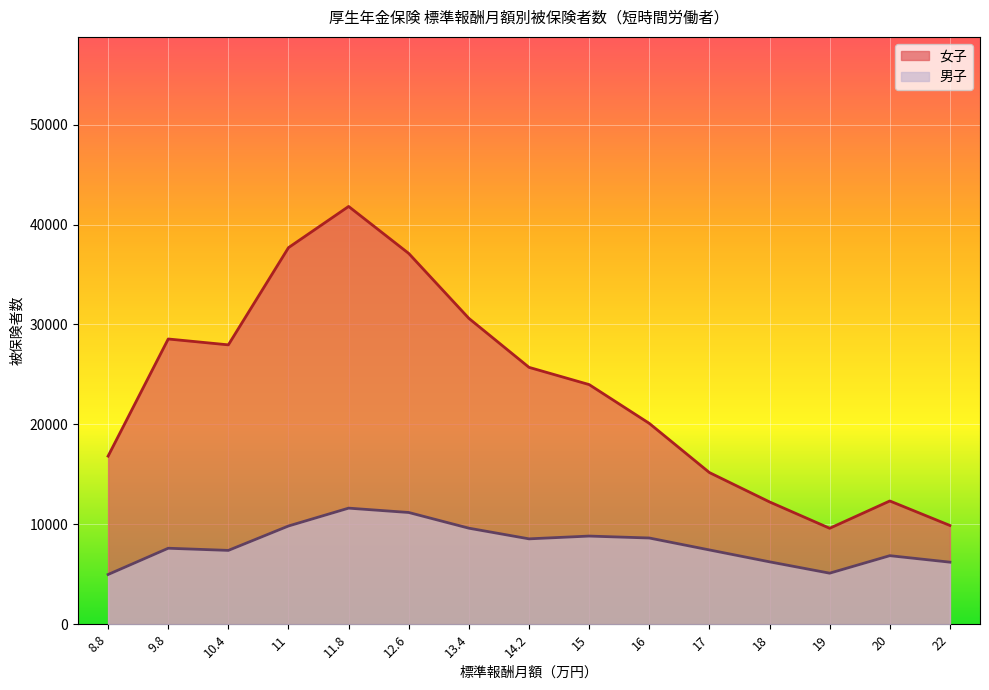

Where is 男子 nearest to the value 8302?

14.2